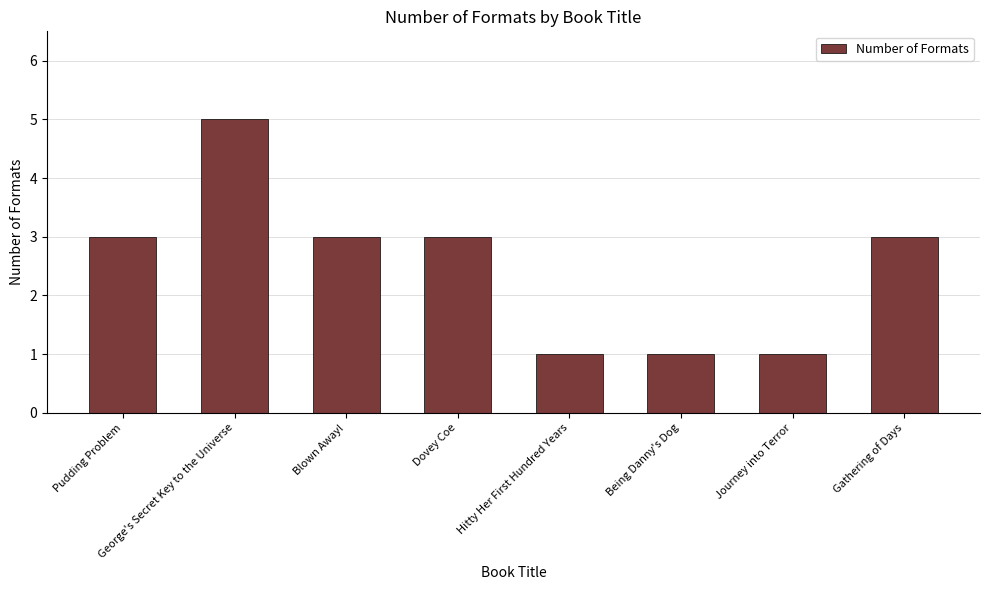

Reading left to right, extract all data points from this chart.

Pudding Problem=3	George's Secret Key to the Universe=5	Blown Away!=3	Dovey Coe=3	Hitty Her First Hundred Years=1	Being Danny's Dog=1	Journey into Terror=1	Gathering of Days=3